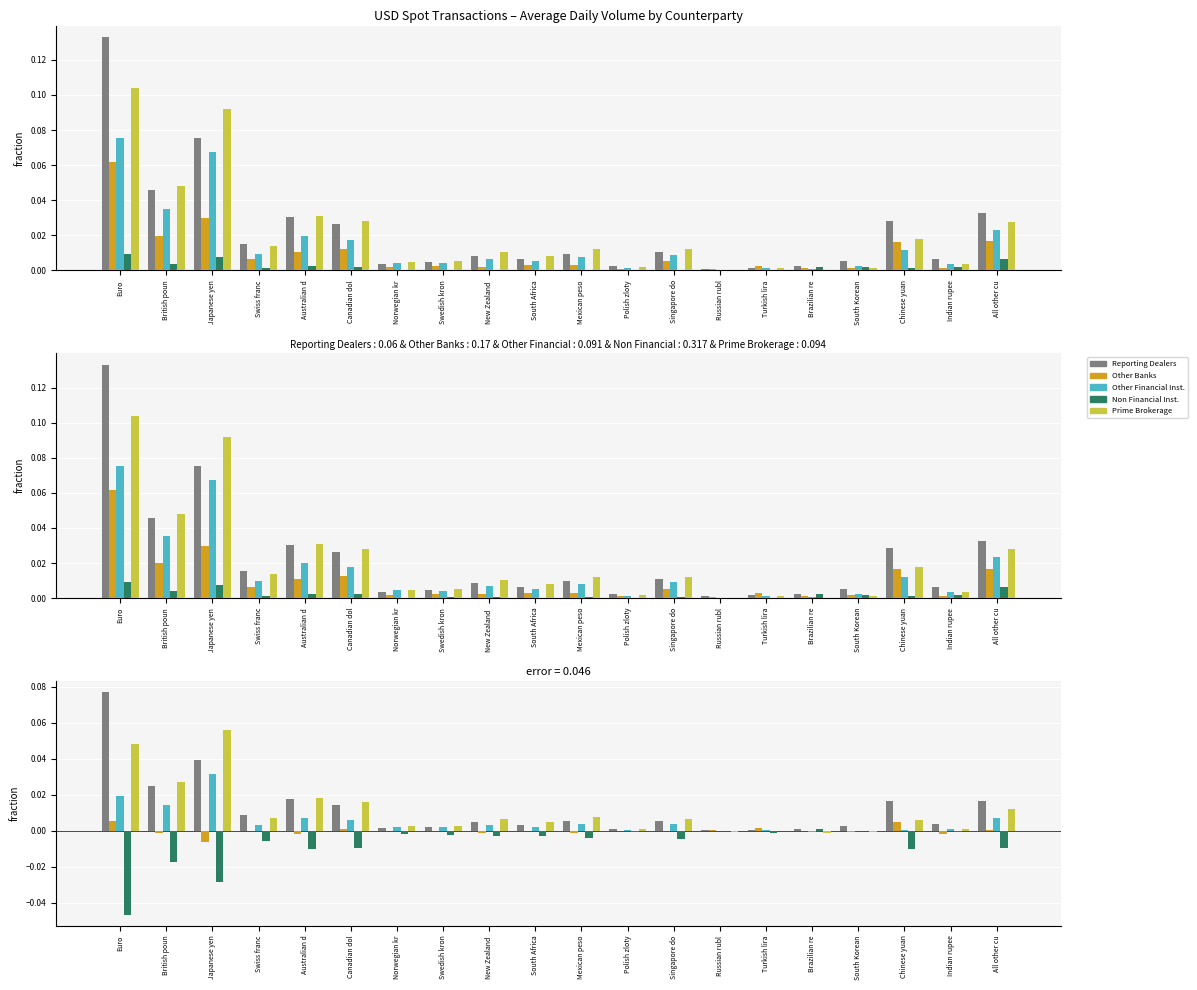

Which has a higher value, Indian rupee or Canadian dol?

Canadian dol